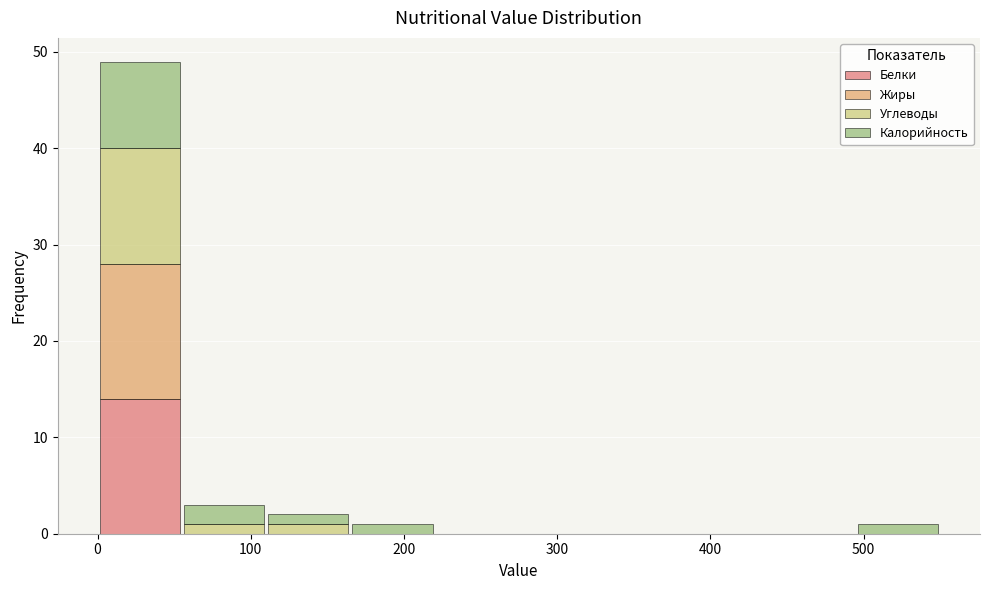

Reading left to right, transcribe this chart: for each stacked bar, give the range it covers on the x-axis and its total height. Neither the bar edges nor the heights are printed on the chart, so give them approximately, as read against the axes.

0 to 55: 49
55 to 110: 3
110 to 165: 2
165 to 220: 1
220 to 275: 0
275 to 330: 0
330 to 385: 0
385 to 440: 0
440 to 495: 0
495 to 550: 1